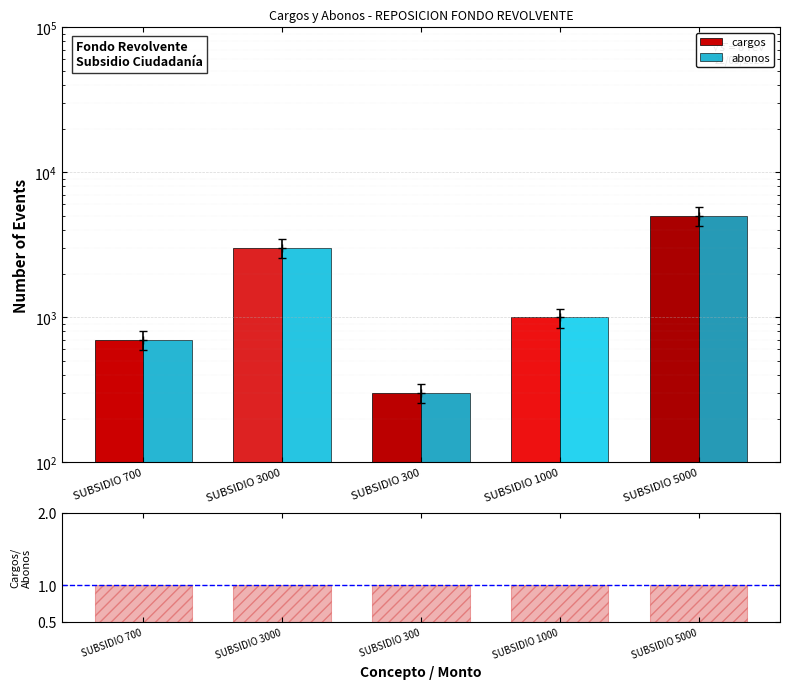

True or false: cargos has a value of 3000 at SUBSIDIO 3000.

True